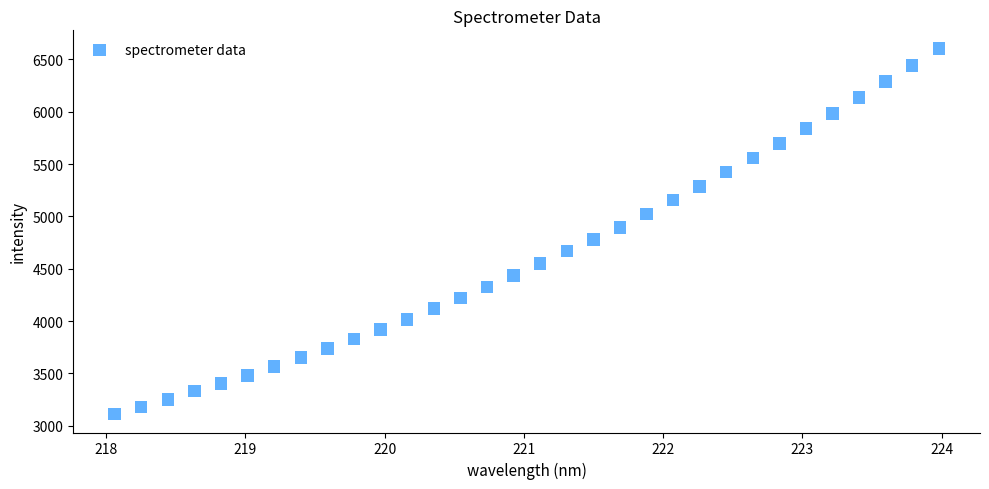

What is the range of Y values (max minus min)?

3493.7